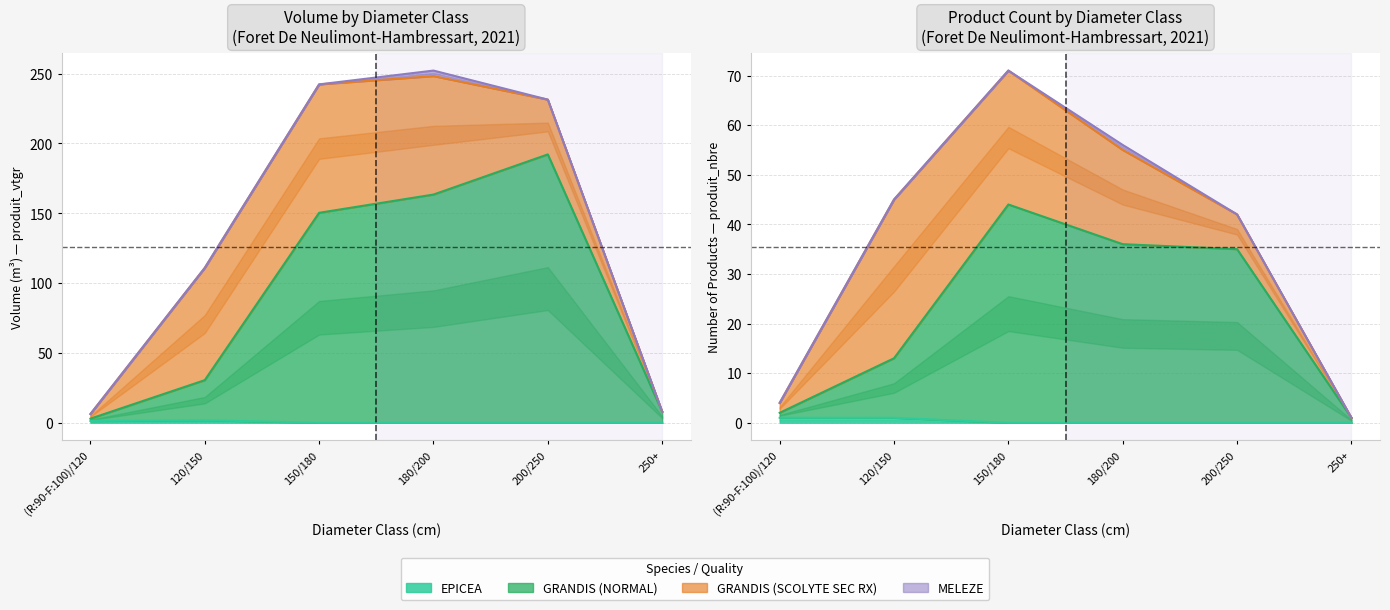

How many values in the EPICEA series exceed 0?

2